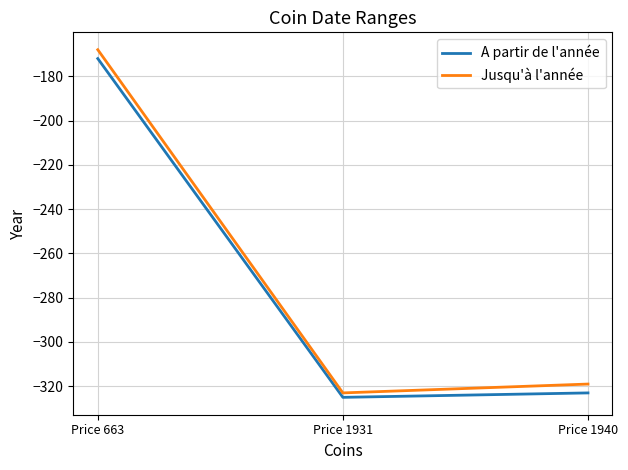

What is the maximum value for A partir de l'année?

-172